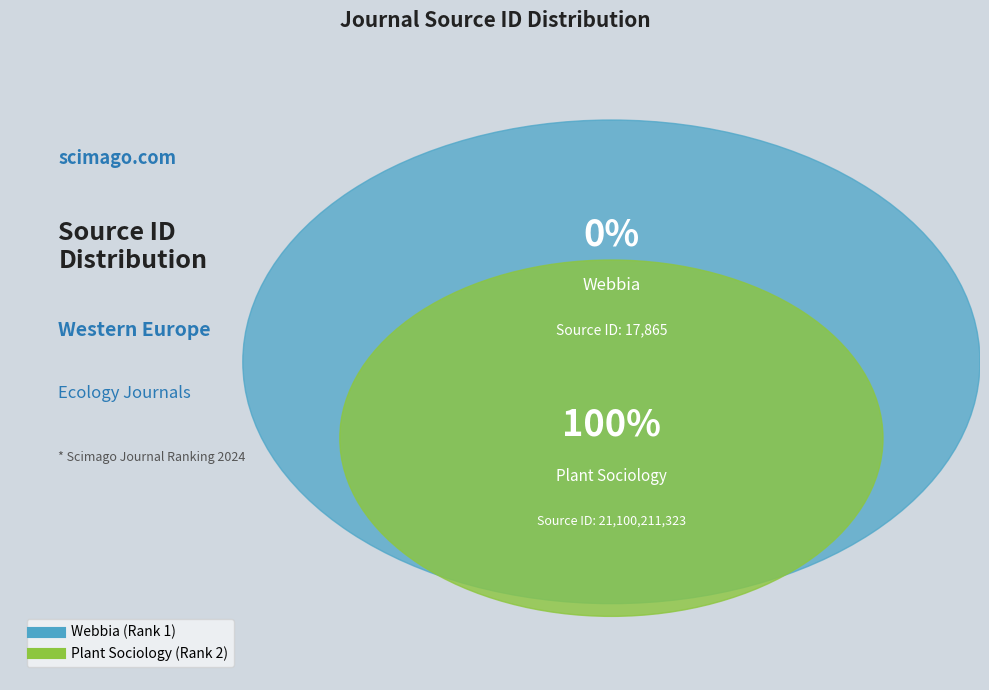

What percentage do Webbia (Rank 1) and Plant Sociology (Rank 2) together represent?

100.0%